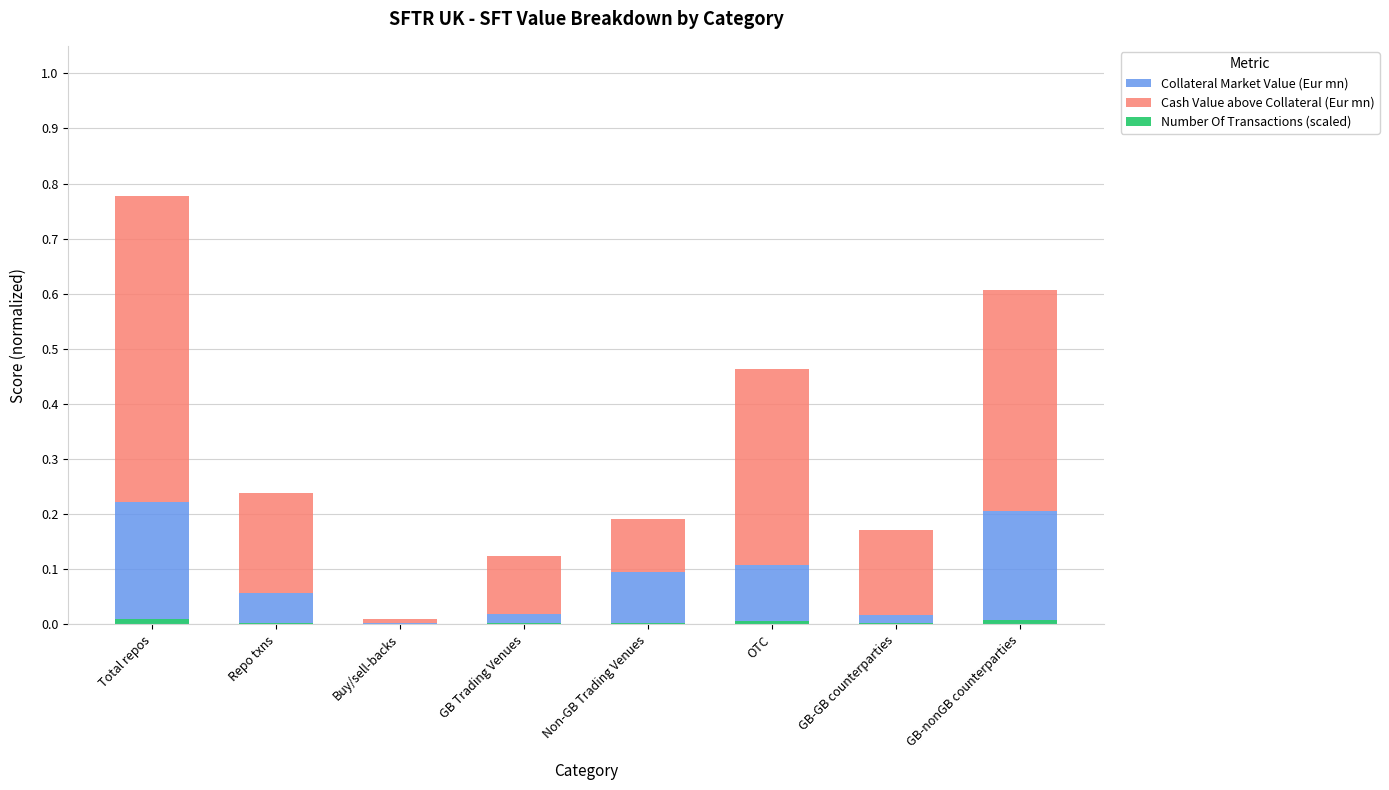

Reading left to right, list all the values displayed in this chart.

Collateral Market Value (Eur mn): Total repos=0.2	Repo txns=0.1	Buy/sell-backs=0.0	GB Trading Venues=0.0	Non-GB Trading Venues=0.1	OTC=0.1	GB-GB counterparties=0.0	GB-nonGB counterparties=0.2
Cash Value above Collateral (Eur mn): Total repos=0.6	Repo txns=0.2	Buy/sell-backs=0.0	GB Trading Venues=0.1	Non-GB Trading Venues=0.1	OTC=0.4	GB-GB counterparties=0.2	GB-nonGB counterparties=0.4
Number Of Transactions (scaled): Total repos=0.0	Repo txns=0.0	Buy/sell-backs=0.0	GB Trading Venues=0.0	Non-GB Trading Venues=0.0	OTC=0.0	GB-GB counterparties=0.0	GB-nonGB counterparties=0.0